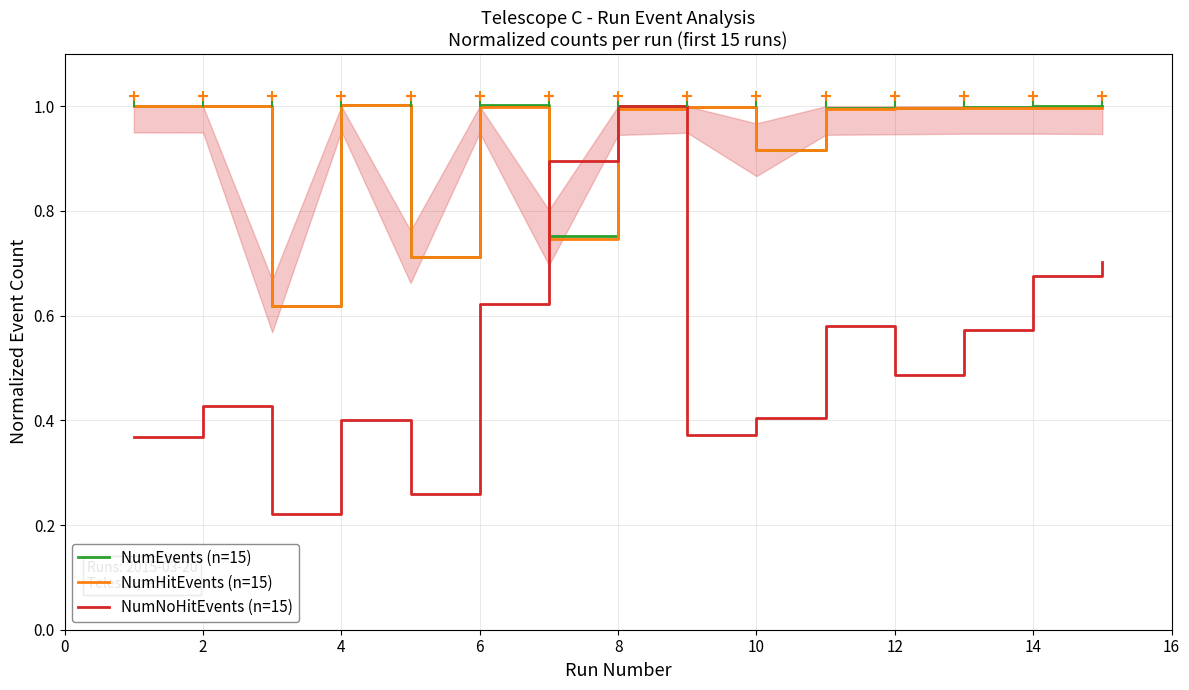

What is the minimum value shown in the chart?

0.2